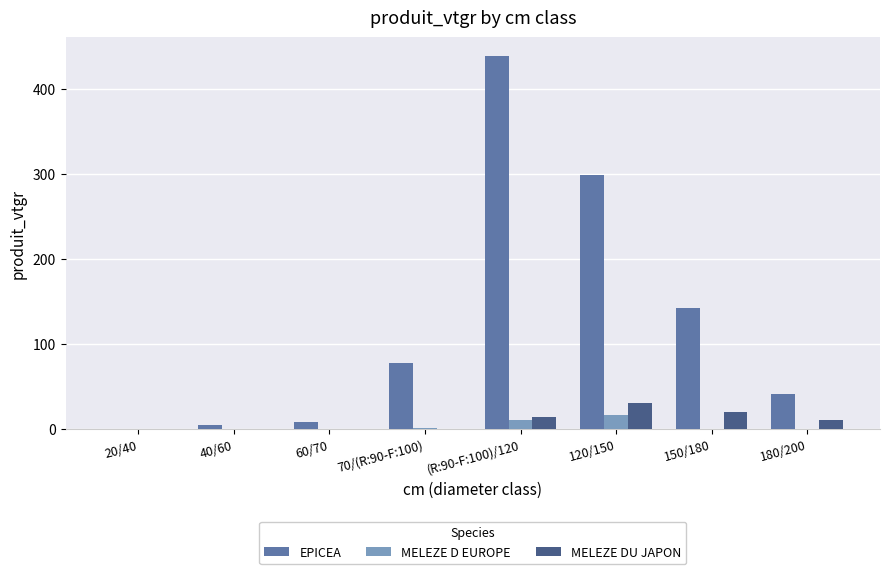

Count the number of categories in the chart.

8